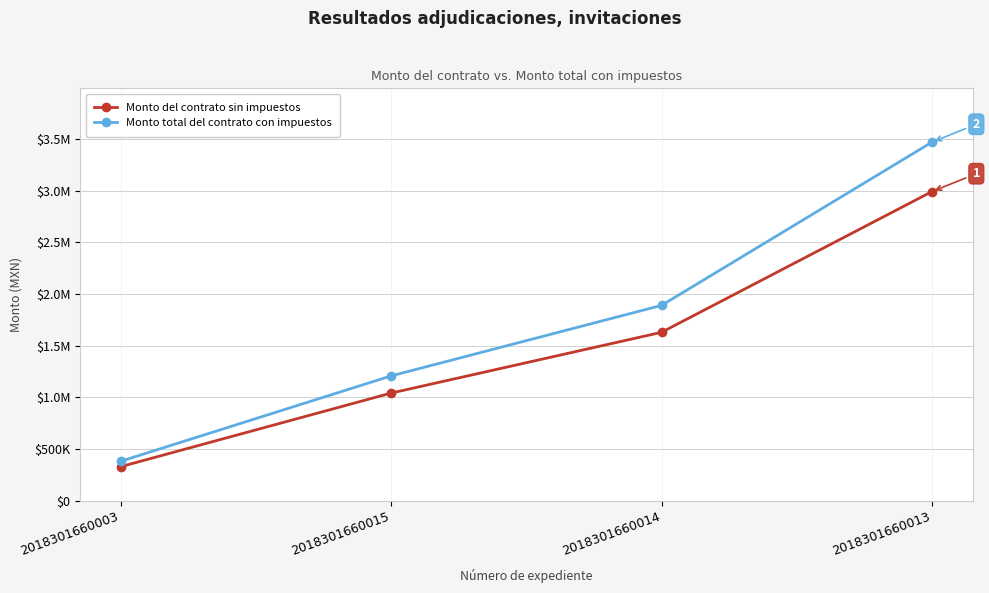

Does the chart have visible grid lines?

Yes